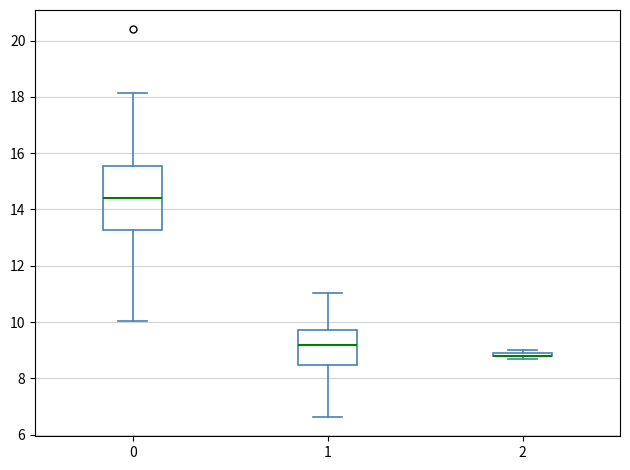

Which box is the tallest, from its lower edge to its upper edge?

0